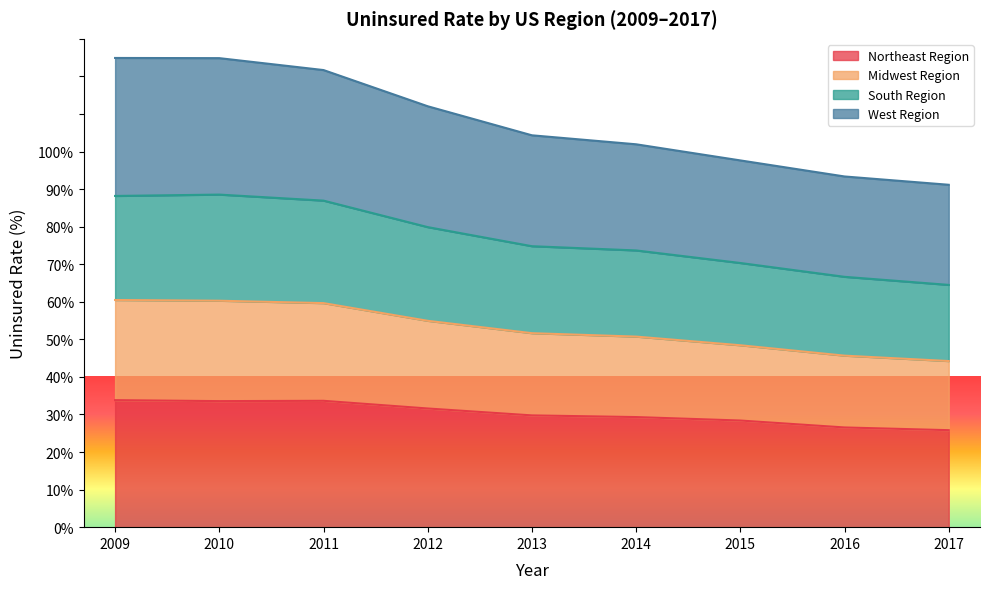

What is the maximum value for Northeast Region?

33.8